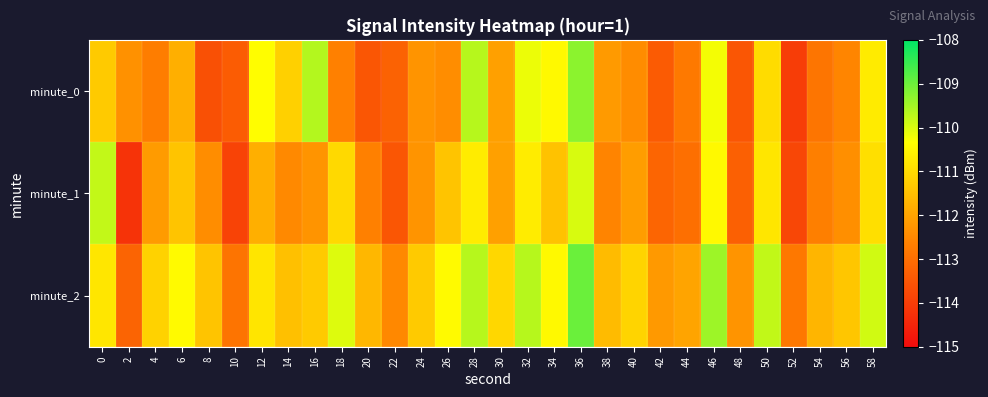

At 50, list the series in order from largest to smallest.

minute_2, minute_1, minute_0